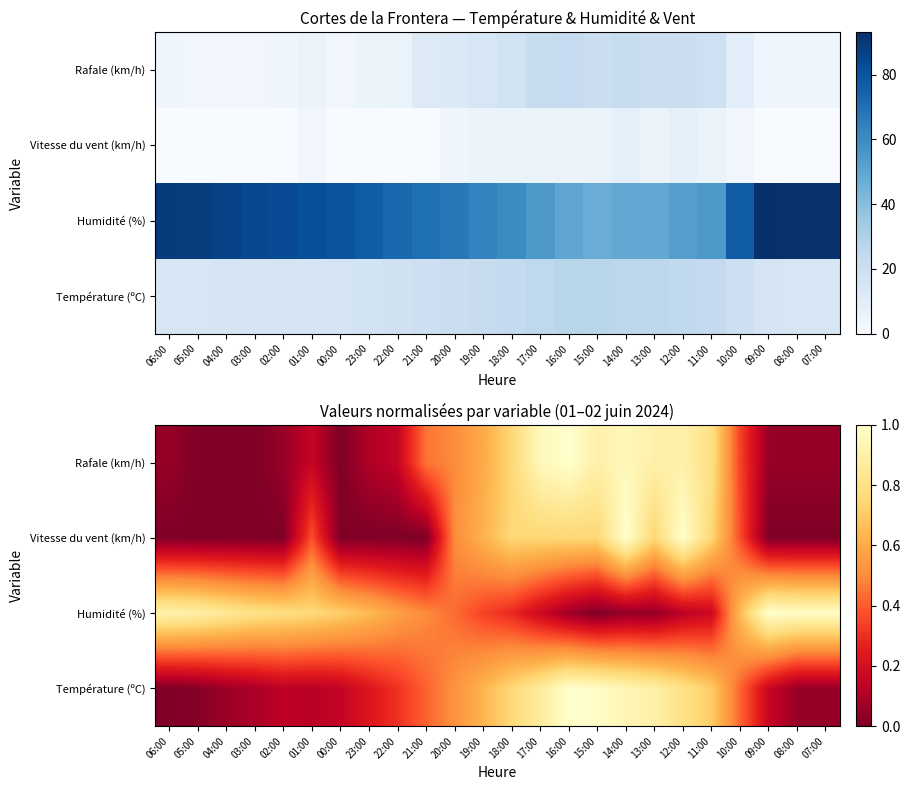

Is it true that Rafale (km/h) equals 0.3 at 01:00?

False